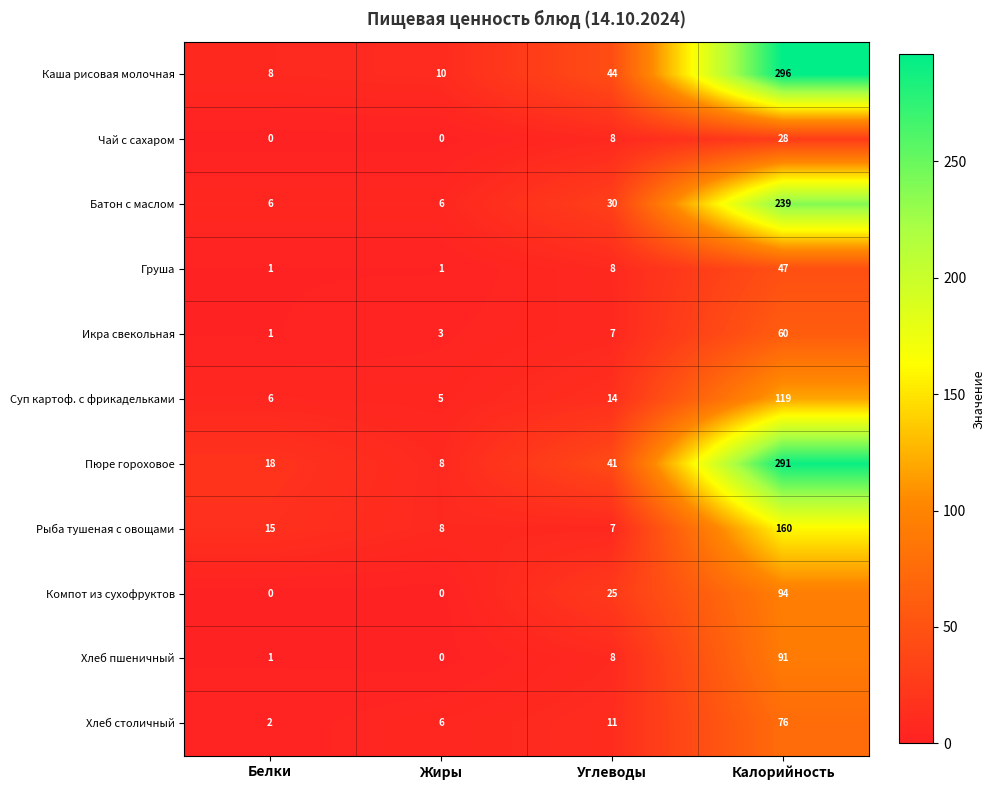

How many distinct data groups are displayed?

11